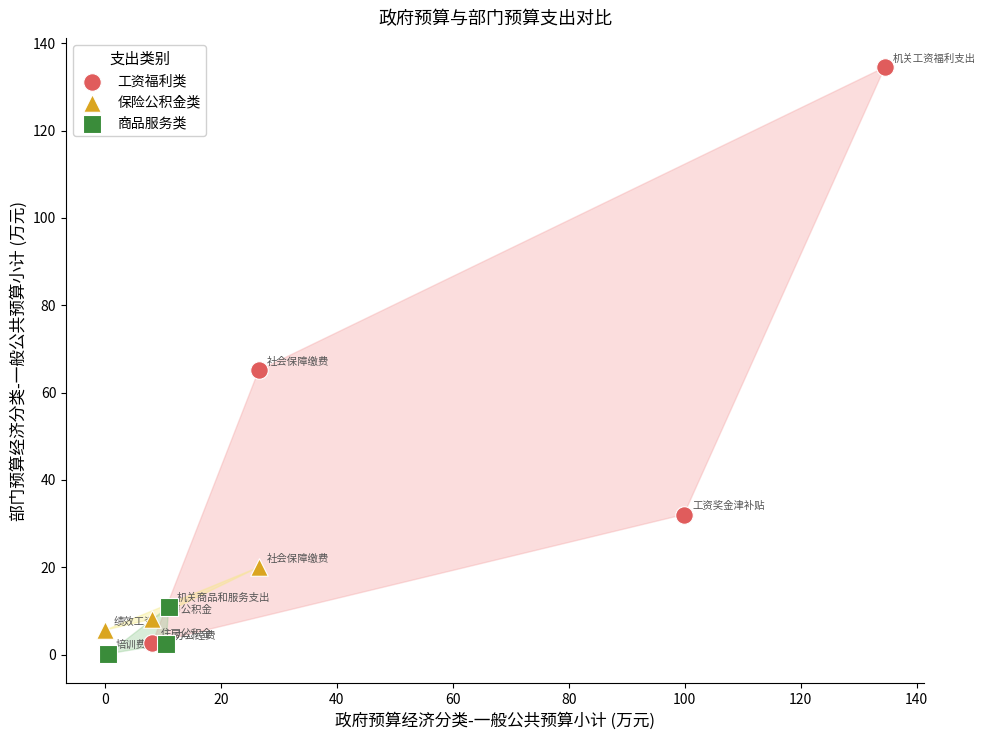

Which series reaches the minimum Y coordinate?

商品服务类